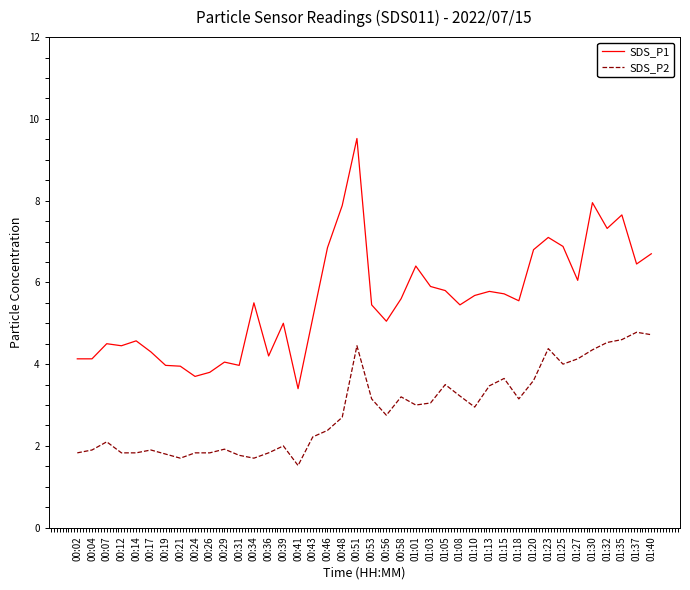

What is the total value across all series at 00:14?

6.4